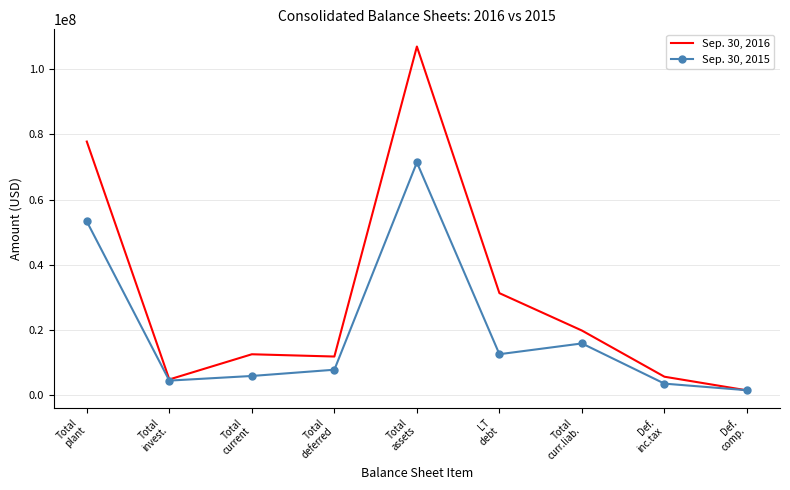

List the series in order of their overall mean, lowest first.

Sep. 30, 2015, Sep. 30, 2016